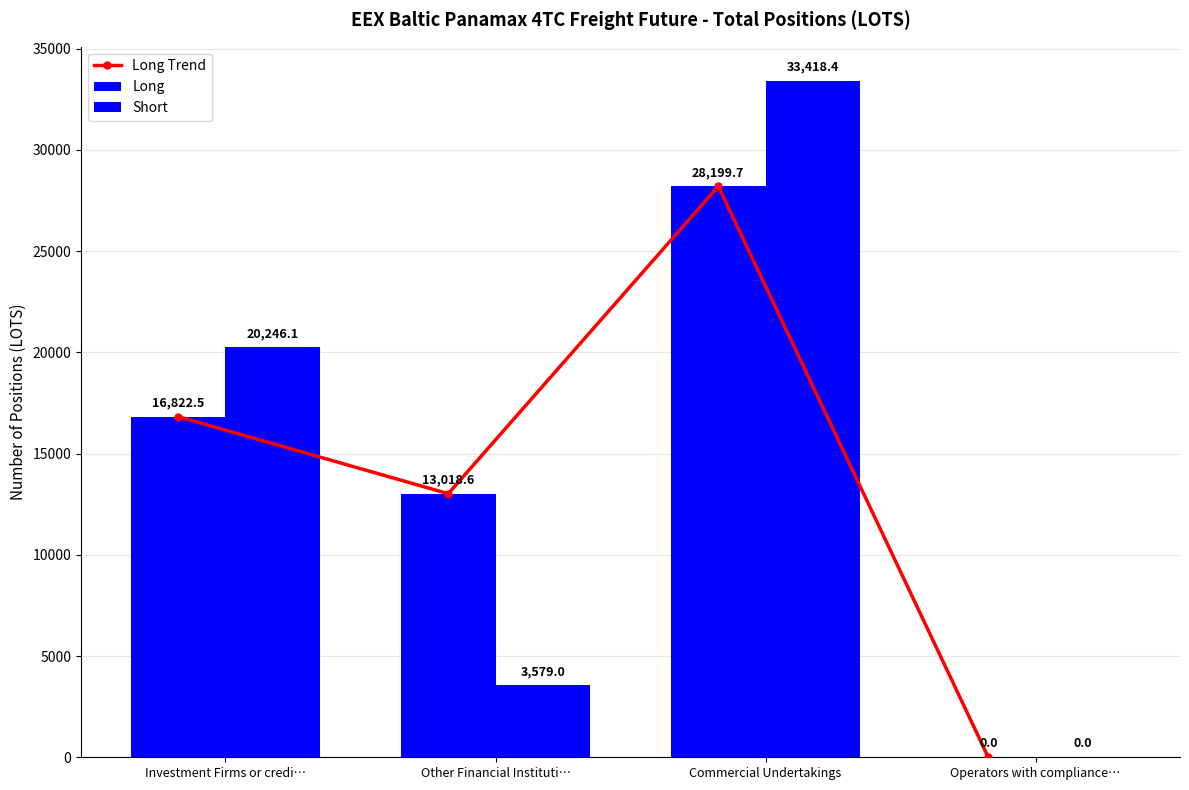

What is the difference between the maximum and minimum values in the Long series?

28199.7